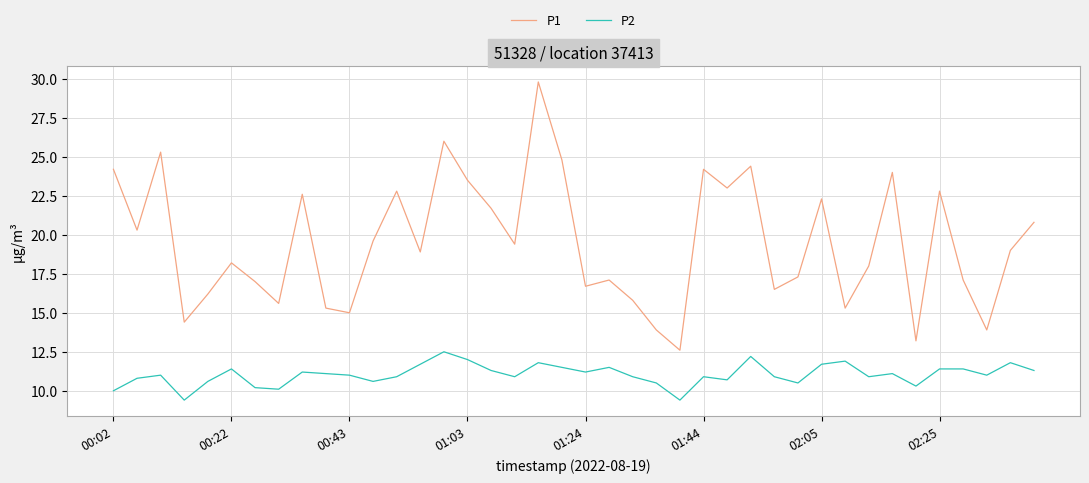

How many lines are shown in the chart?

2